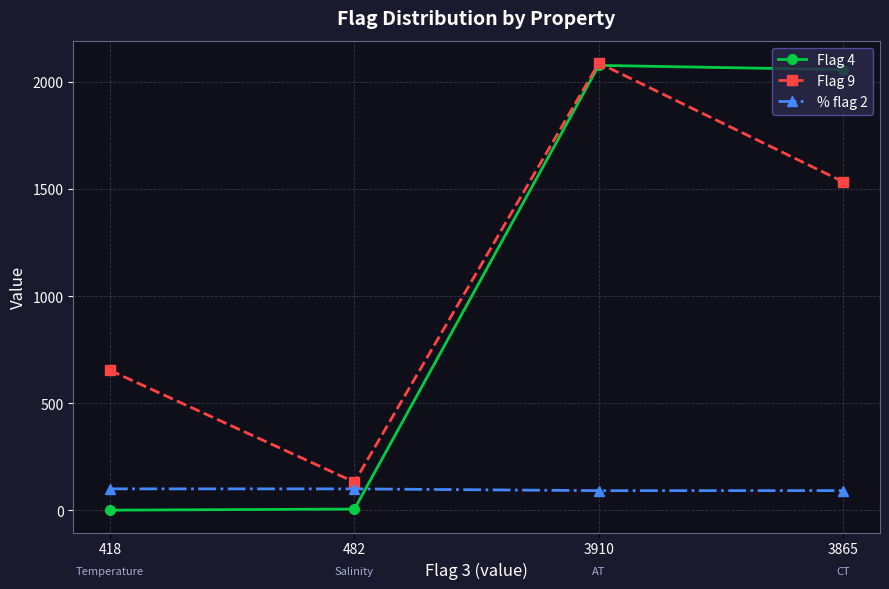

True or false: Flag 9 and % flag 2 cross at least once.

False